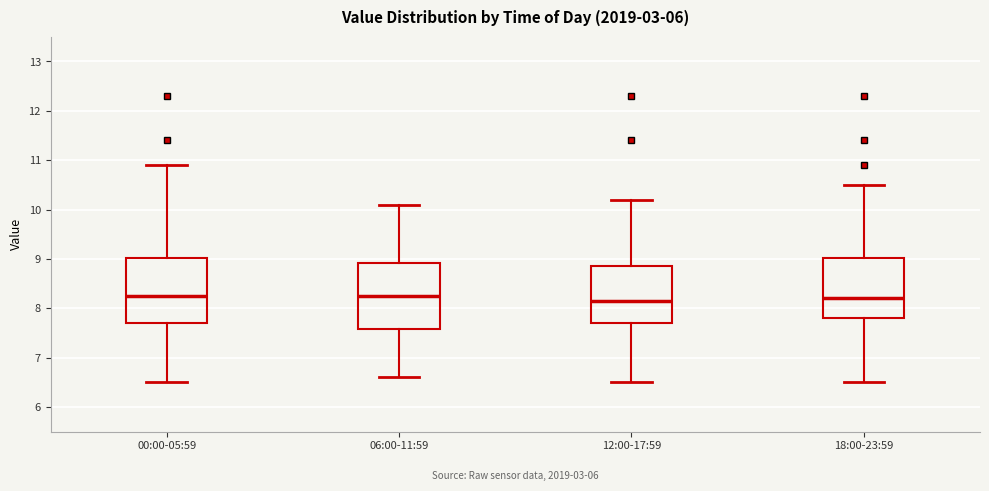

Where does the lower whisker of the box for 18:00-23:59 end on the y-axis? The values are not printed on the chart, so give them approximately, as read against the axis.

6.5